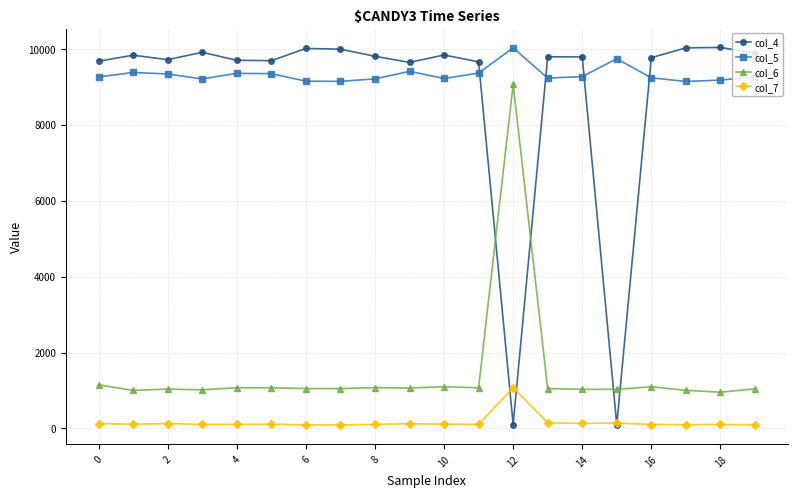

True or false: col_4 has more than 1 interior local peaks.

True